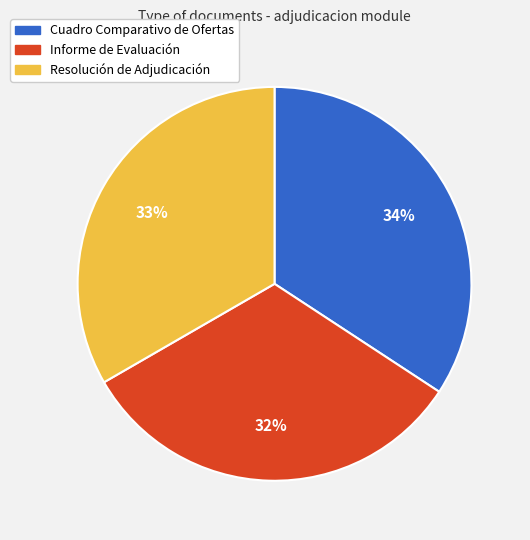

Approximately how many times larger is the value at Informe de Evaluación compared to Cuadro Comparativo de Ofertas?

0.9